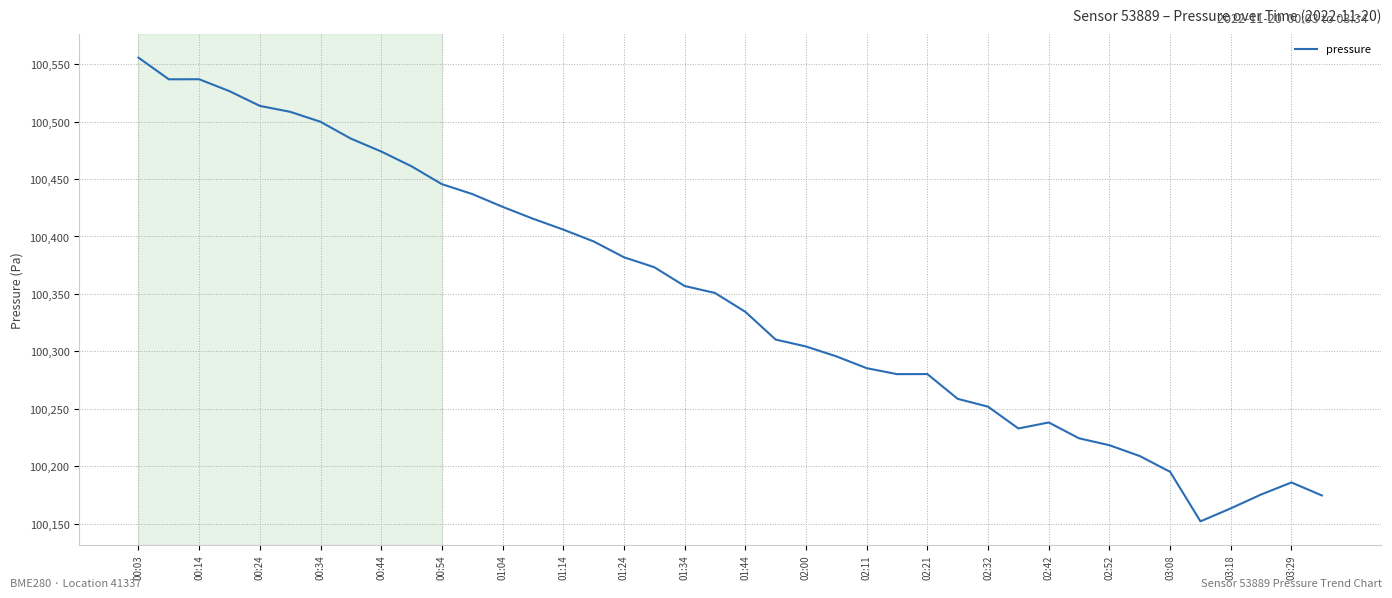

What is the greatest value displayed?

100555.6